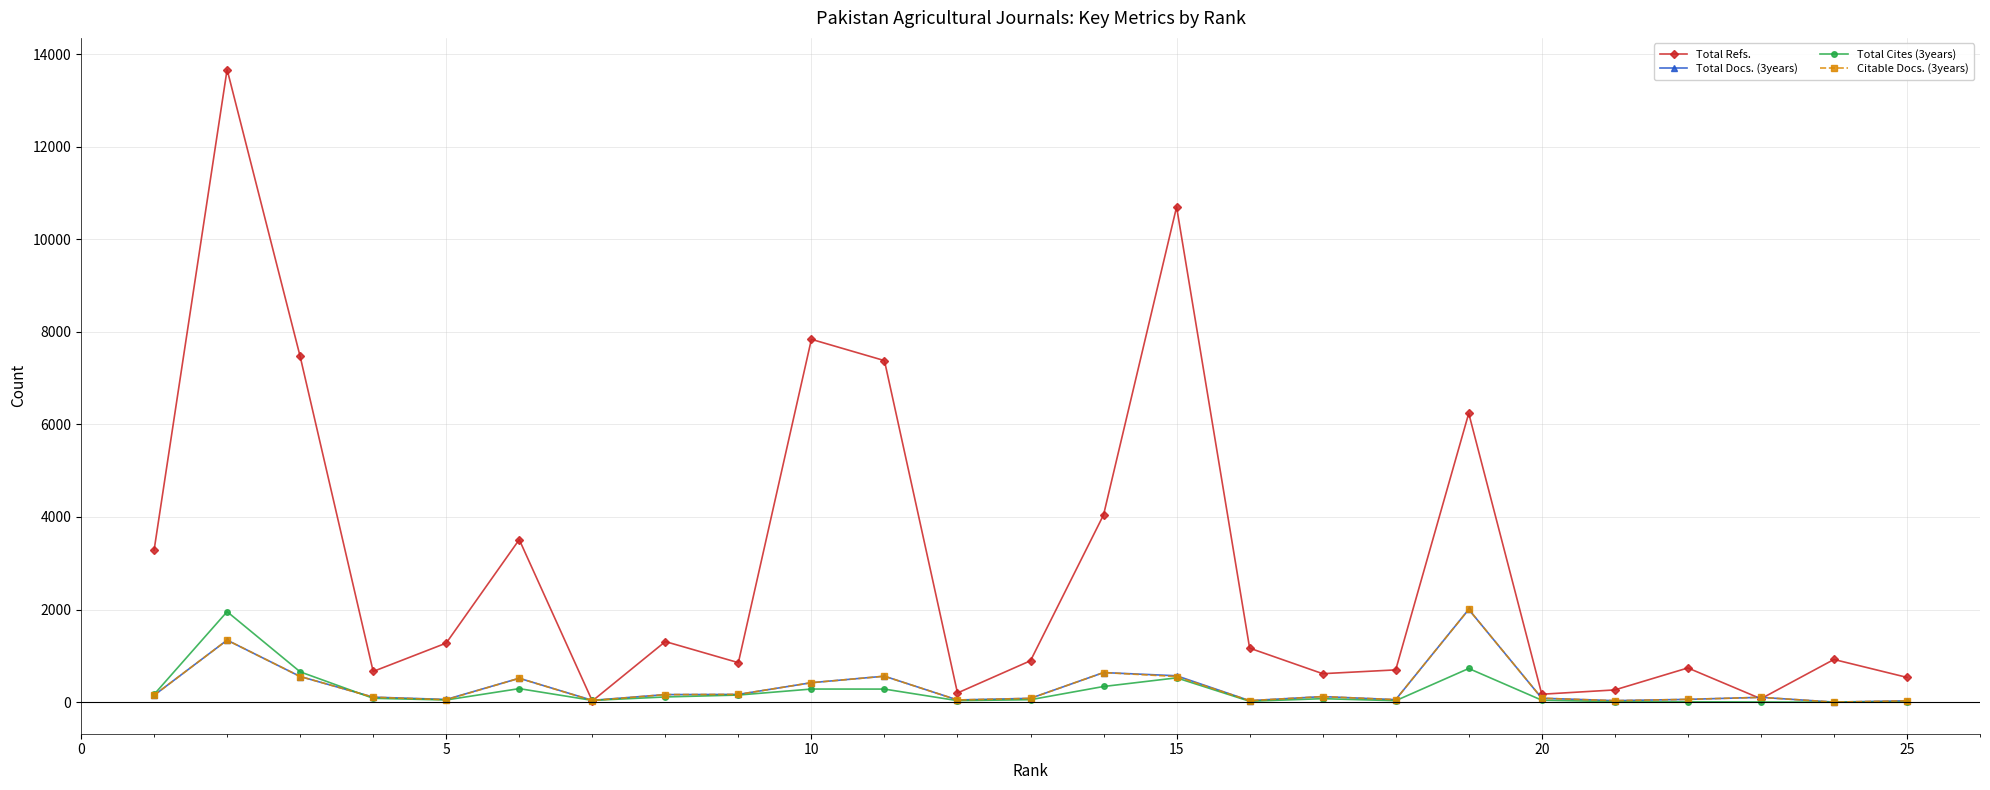

Which series has the widest spread of values?

Total Refs.